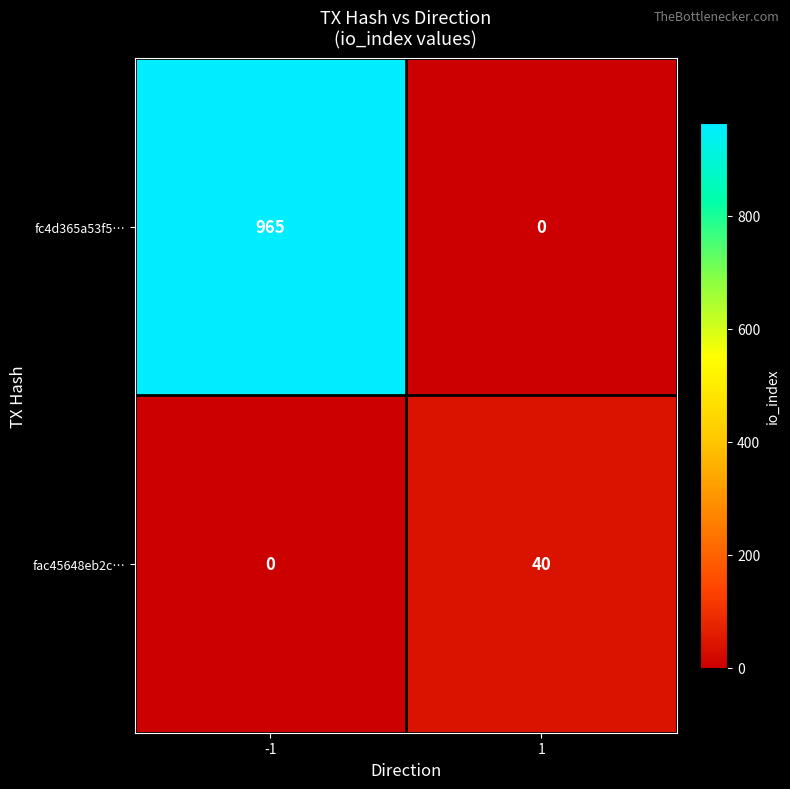

Reading right to left, what are all the values shown in this chart?

fc4d365a53f5…: 0	965
fac45648eb2c…: 40	0